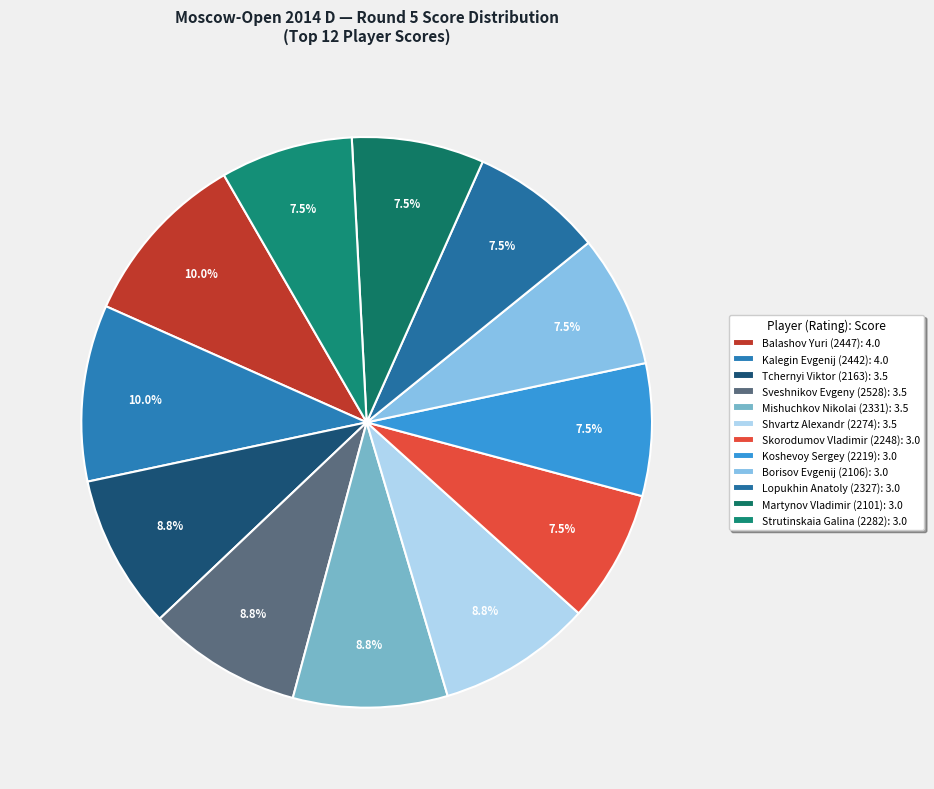

Which slice is the smallest?

Skorodumov Vladimir (2248)